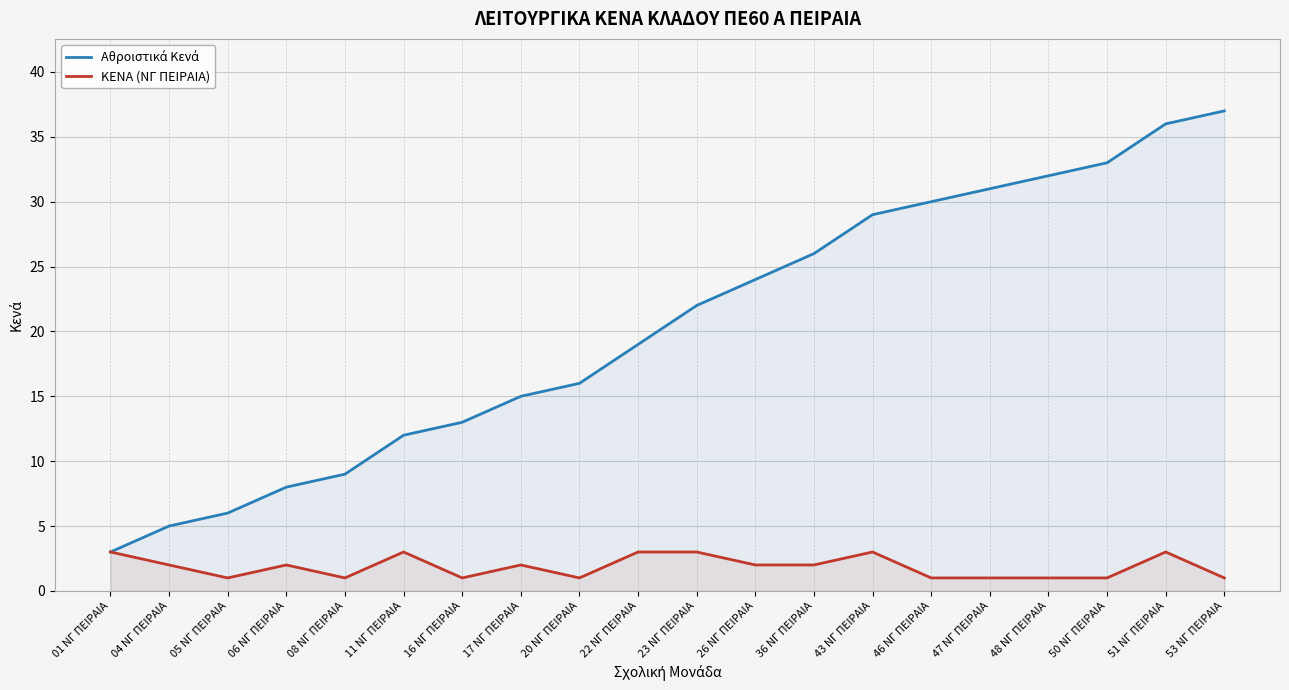

At which label is Αθροιστικά Κενά closest to 20?

22 ΝΓ ΠΕΙΡΑΙΑ